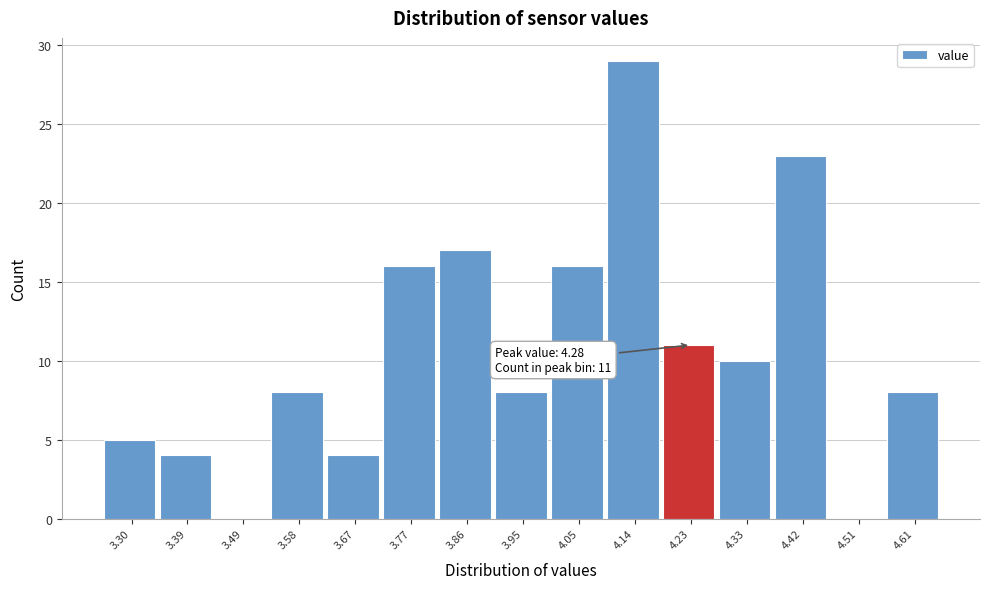

Reading left to right, extract all data points from this chart.

3.30=5	3.39=4	3.49=0	3.58=8	3.67=4	3.77=16	3.86=17	3.95=8	4.05=16	4.14=29	4.23=11	4.33=10	4.42=23	4.51=0	4.61=8